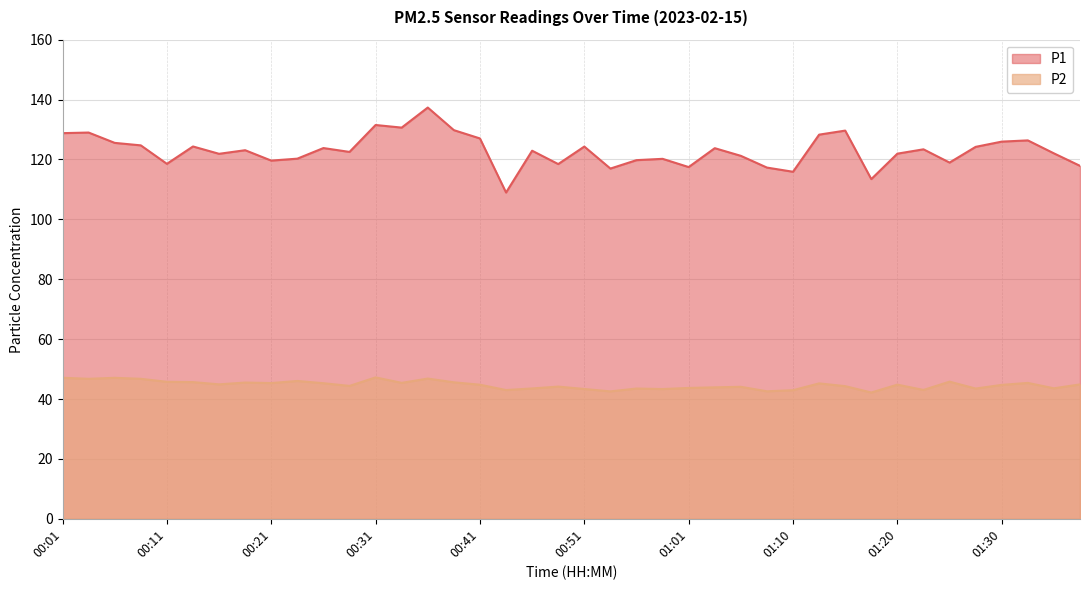

Reading left to right, transcribe all the data shown in this chart.

P1: 00:01=128.8	00:04=129.0	00:06=125.5	00:08=124.7	00:11=118.5	00:14=124.3	00:16=121.9	00:19=123.1	00:21=119.6	00:24=120.3	00:26=123.8	00:29=122.5	00:31=131.5	00:34=130.7	00:36=137.3	00:39=129.8	00:41=127.0	00:43=109.0	00:46=122.9	00:48=118.5	00:51=124.3	00:53=117.0	00:56=119.8	00:58=120.2	01:01=117.5	01:03=123.8	01:06=121.2	01:08=117.3	01:10=115.9	01:13=128.3	01:15=129.7	01:18=113.5	01:20=122.0	01:23=123.4	01:25=119.0	01:28=124.2	01:30=126.0	01:32=126.4	01:35=122.0	01:37=117.9
P2: 00:01=47.1	00:04=46.8	00:06=47.1	00:08=46.8	00:11=45.8	00:14=45.6	00:16=44.9	00:19=45.5	00:21=45.3	00:24=46.0	00:26=45.3	00:29=44.4	00:31=47.2	00:34=45.4	00:36=46.8	00:39=45.6	00:41=44.8	00:43=43.0	00:46=43.5	00:48=44.1	00:51=43.4	00:53=42.5	00:56=43.5	00:58=43.3	01:01=43.7	01:03=43.9	01:06=44.1	01:08=42.6	01:10=43.0	01:13=45.2	01:15=44.3	01:18=42.2	01:20=44.8	01:23=43.0	01:25=45.8	01:28=43.5	01:30=44.7	01:32=45.4	01:35=43.6	01:37=44.9